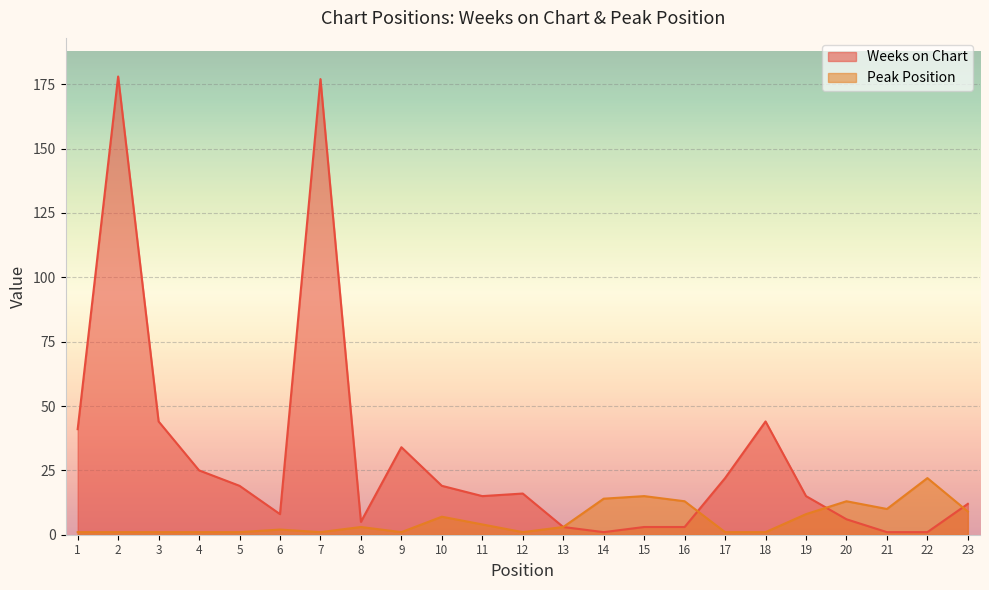

Which has a higher value, 11 or 15?

11